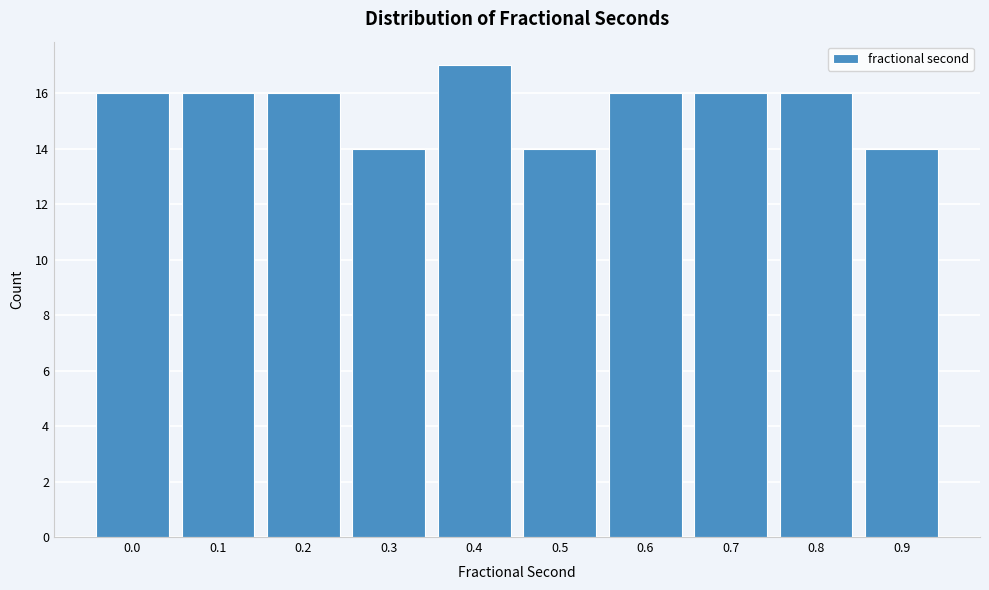

Reading left to right, extract all data points from this chart.

0.0=16	0.1=16	0.2=16	0.3=14	0.4=17	0.5=14	0.6=16	0.7=16	0.8=16	0.9=14